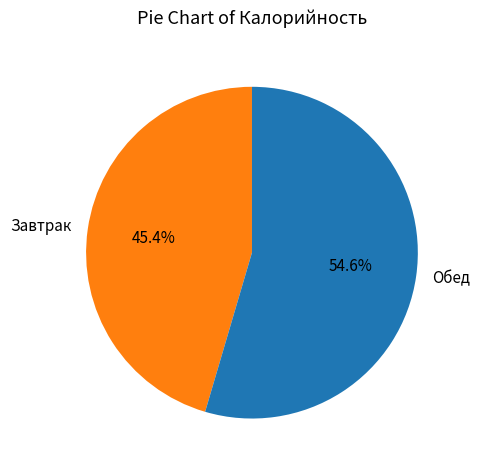

What is the ratio of the value at Завтрак to the value at Обед?

0.8